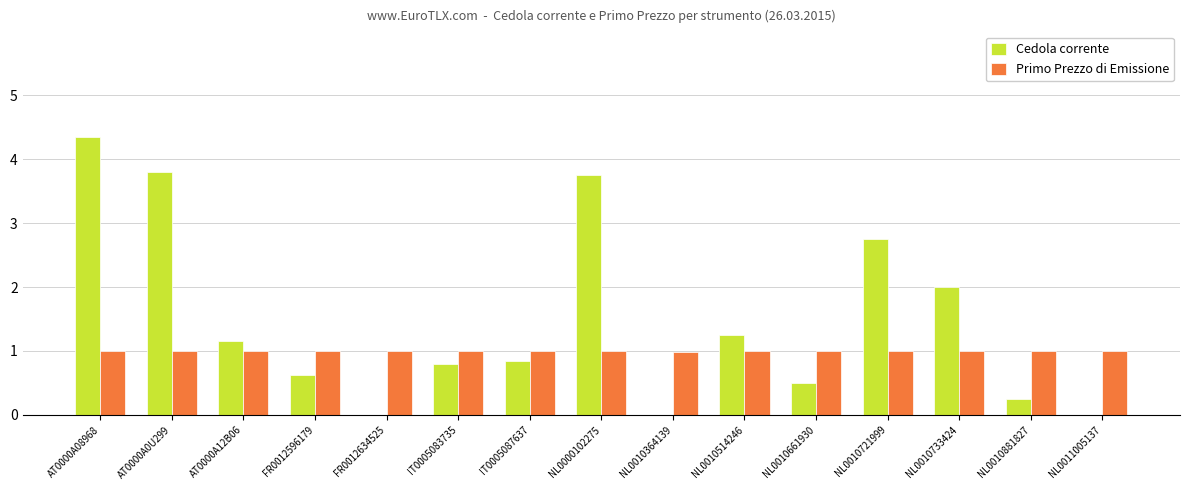

What is the total value across all series at NL0010661930?

1.5